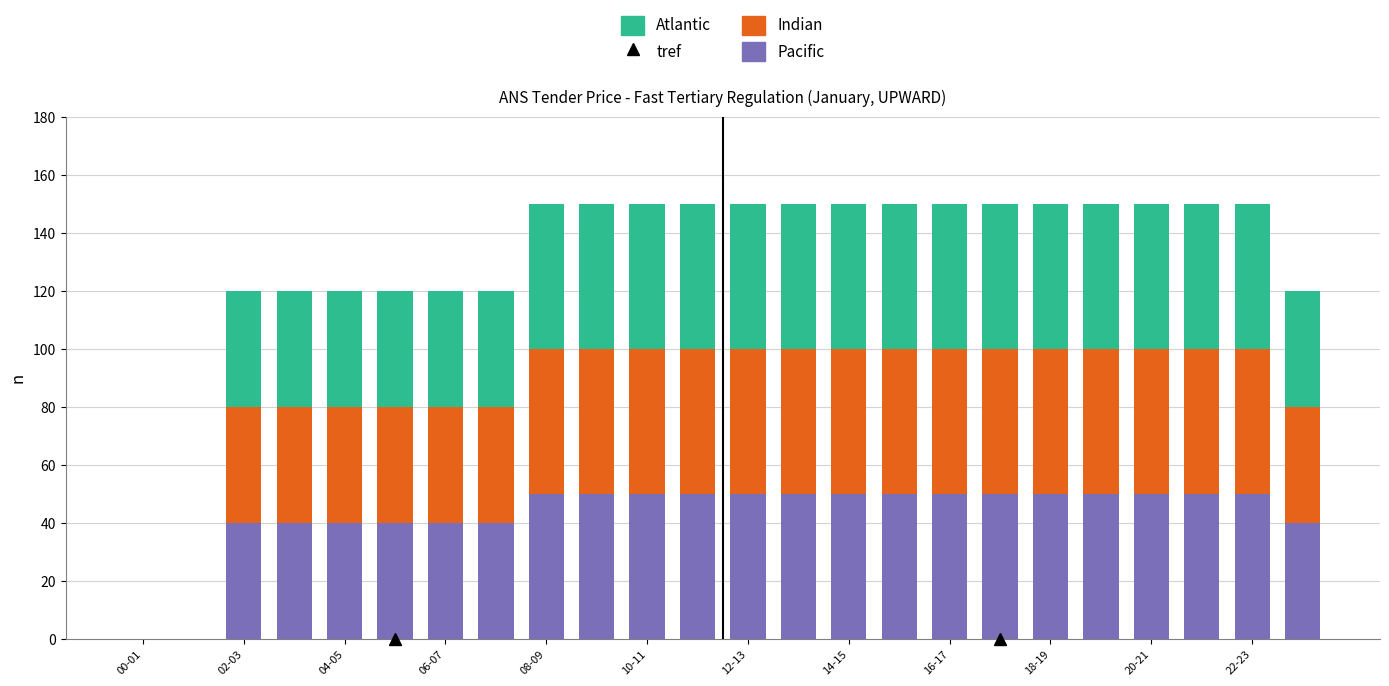

What is the sum of all Pacific values?

1030